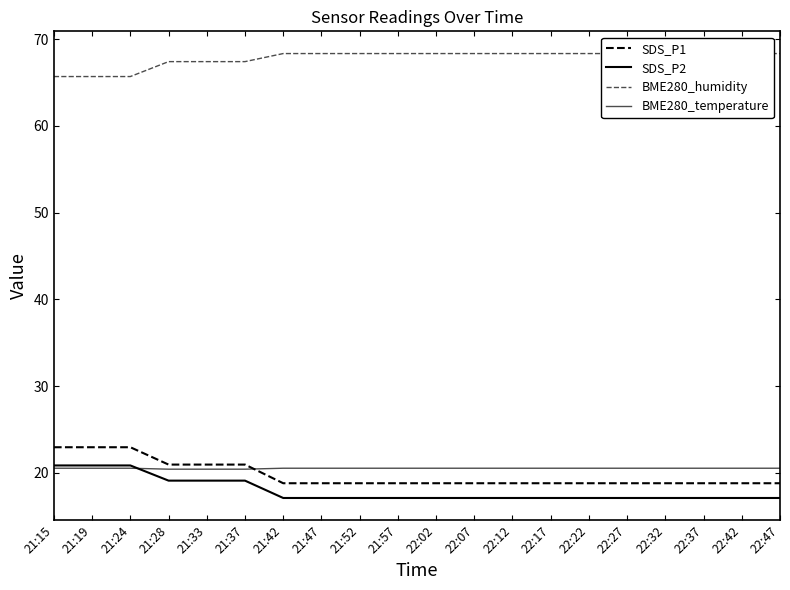

Rank the series by their maximum value, from lowest to highest.

BME280_temperature, SDS_P2, SDS_P1, BME280_humidity